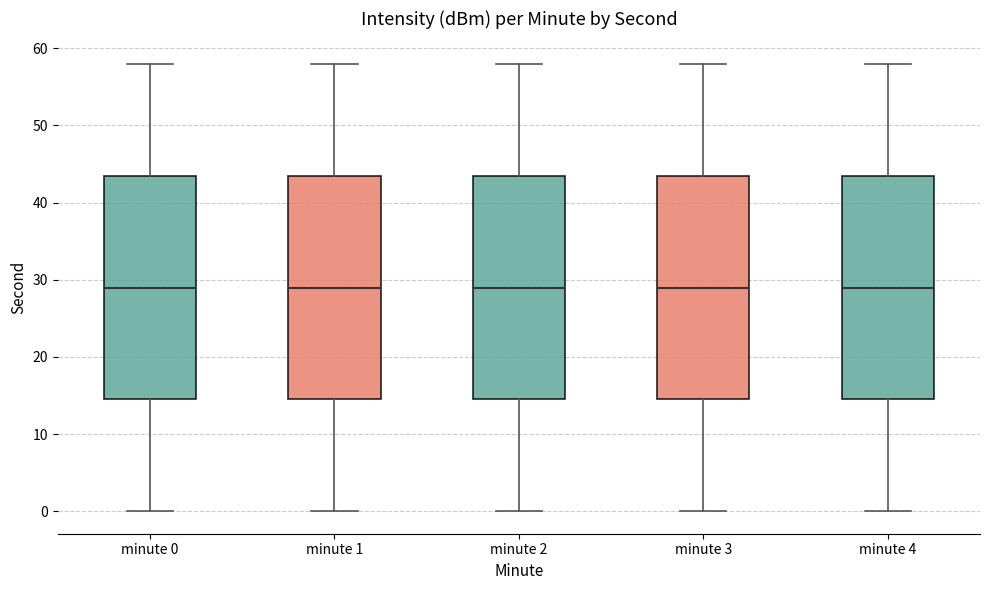

Where does the upper whisker of the box for minute 4 end on the y-axis? The values are not printed on the chart, so give them approximately, as read against the axis.

58